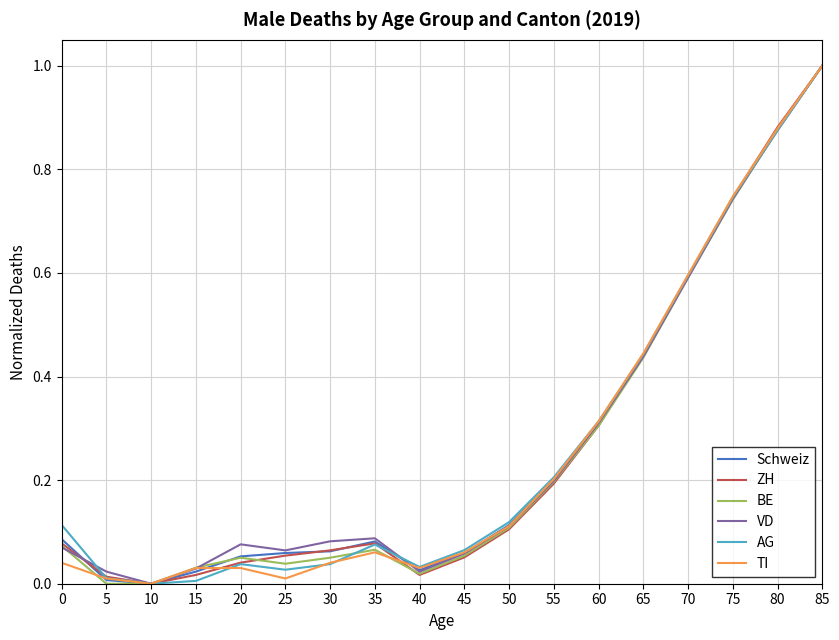

Is it true that ZH equals 0.2 at 70?

False